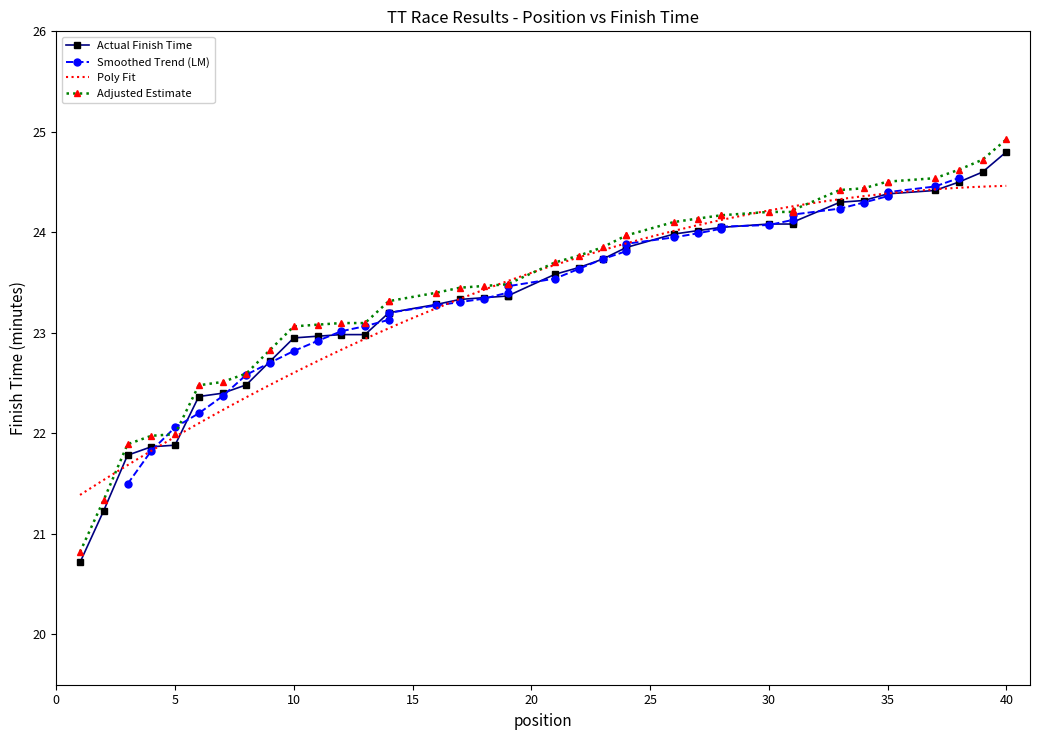

Does the chart have visible grid lines?

No